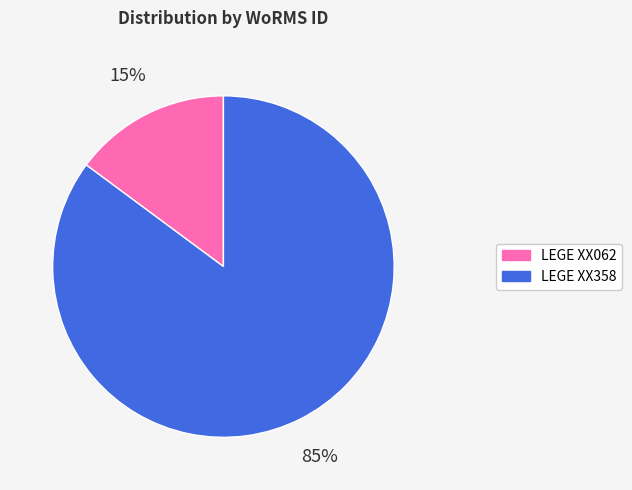

How many slices are in this pie chart?

2